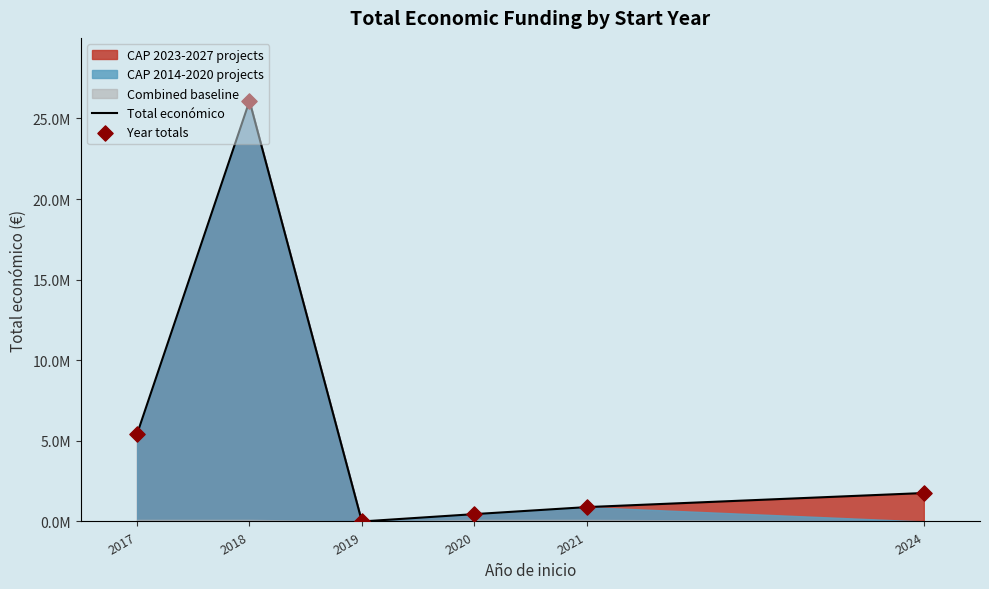

At which category is the sum across all series the highest?

2018